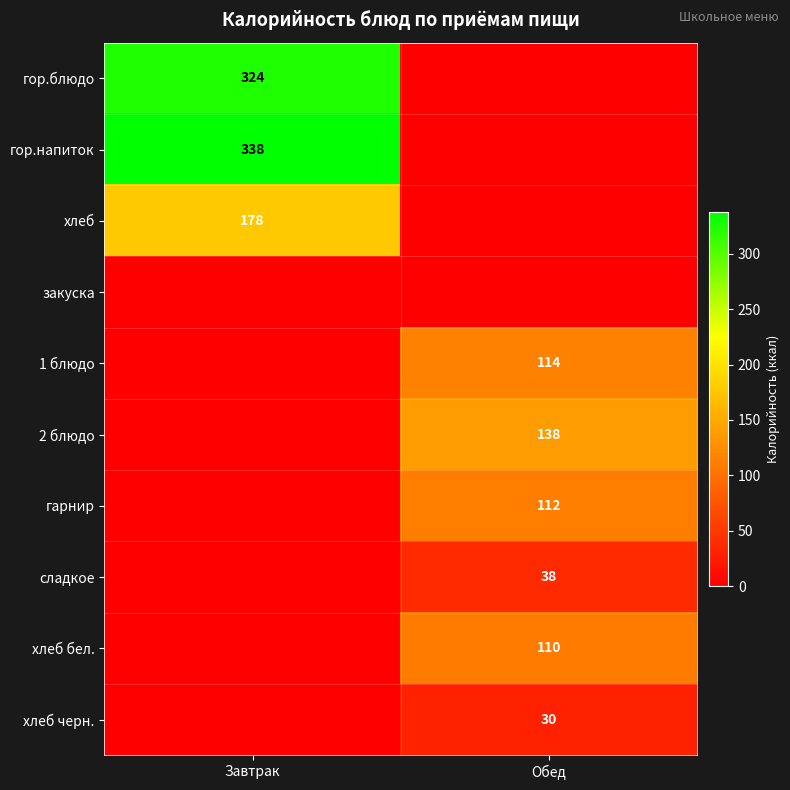

What is the spread (max minus min) of values at Завтрак?

338